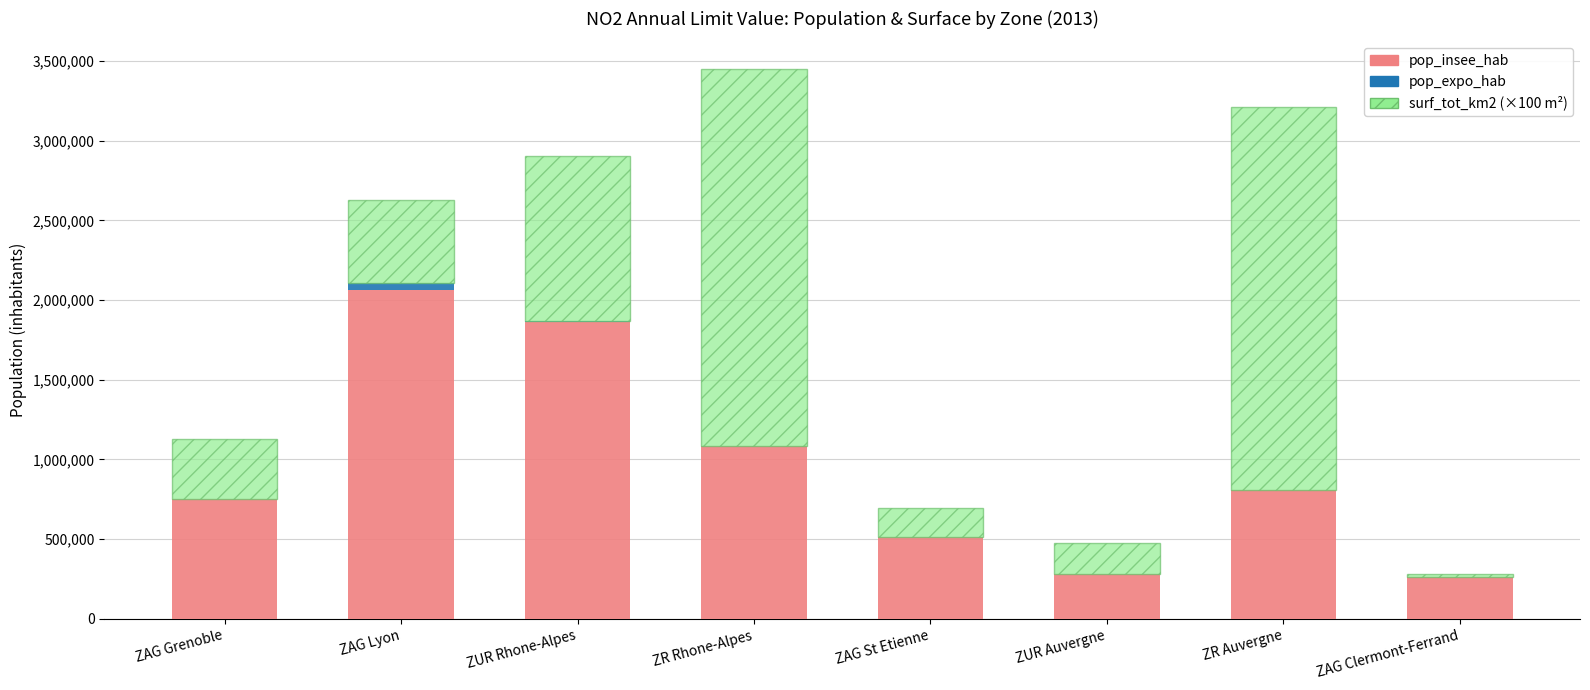

At which category is the sum across all series the highest?

ZR Rhone-Alpes